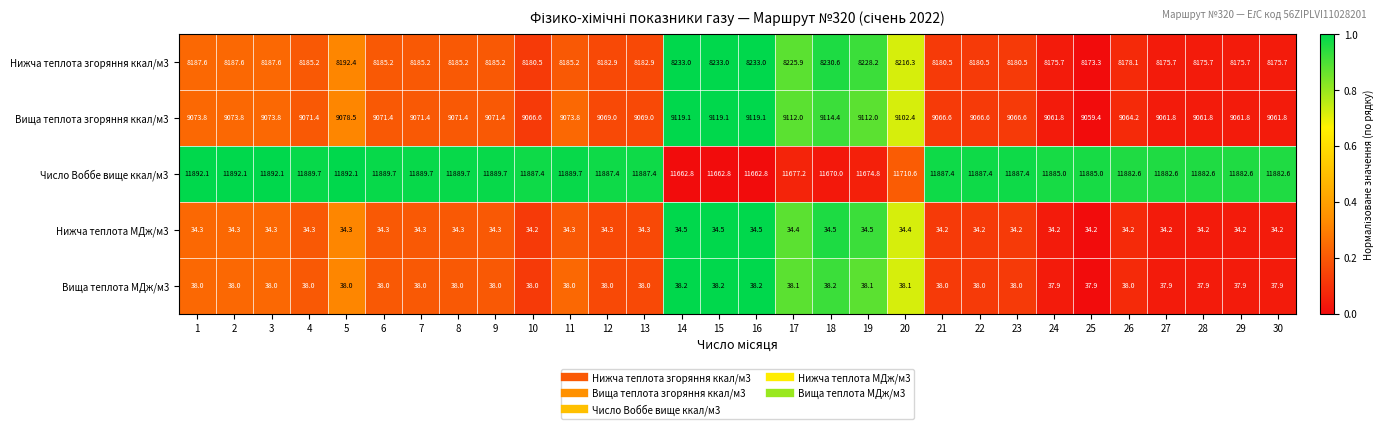

Which series has the largest range (max minus min)?

Число Воббе вище ккал/м3